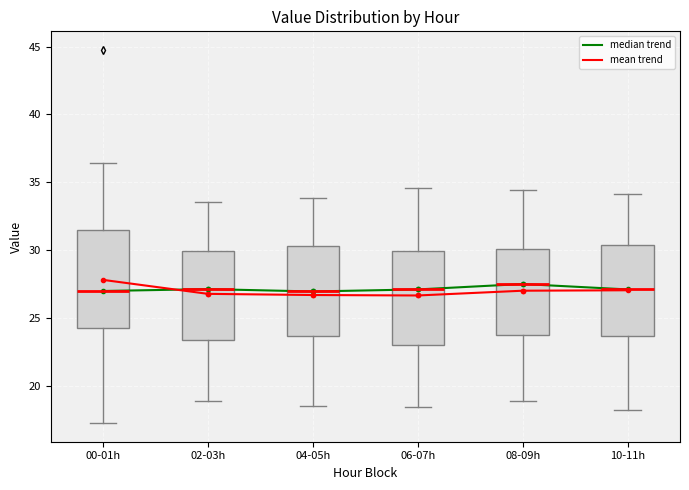

Where is the upper edge of the box for 06-07h on the y-axis? The values are not printed on the chart, so give them approximately, as read against the axis.

30.0